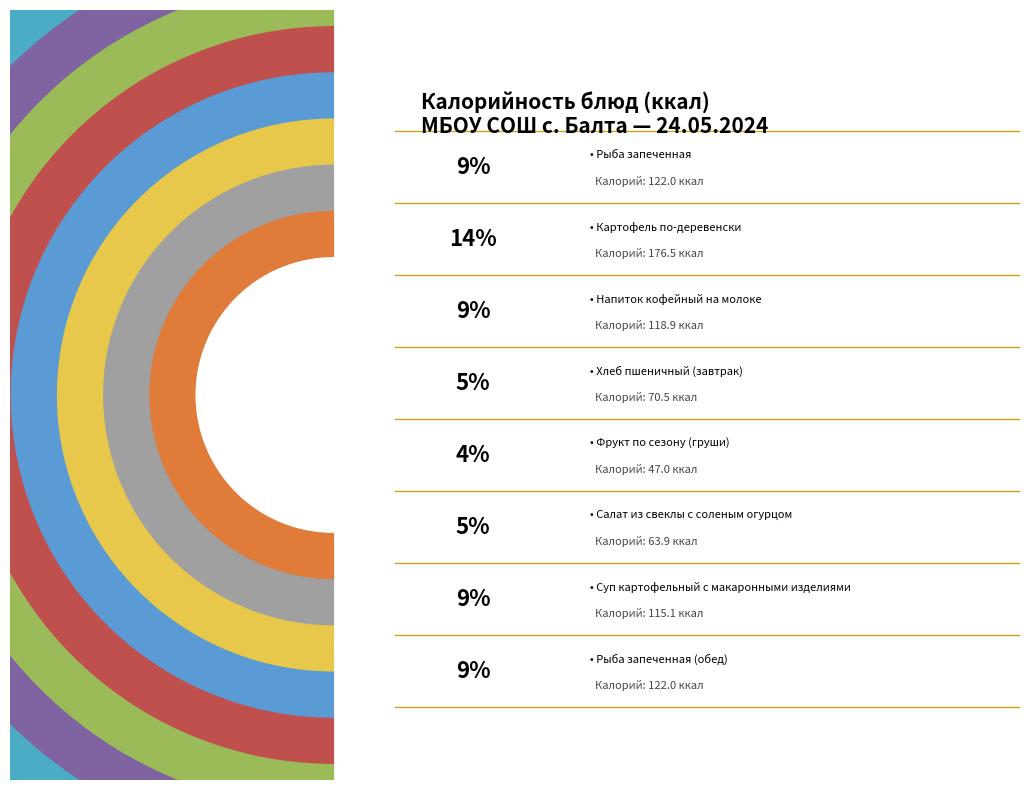

Approximately how many times larger is the value at Фрукт по сезону (груши) compared to Суп картофельный с макаронными изделиями?

0.4